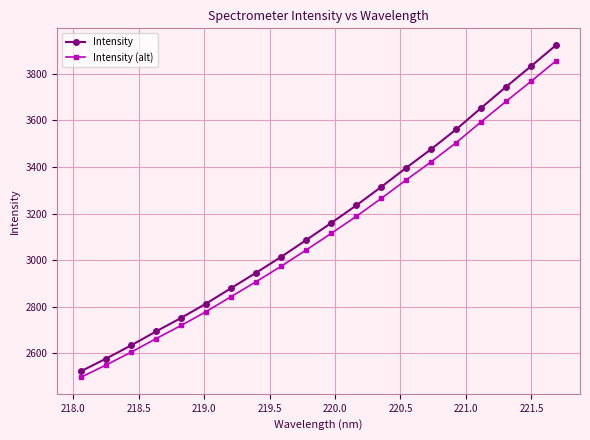

What is the value of the Intensity point at the 20th from the left?

3923.6